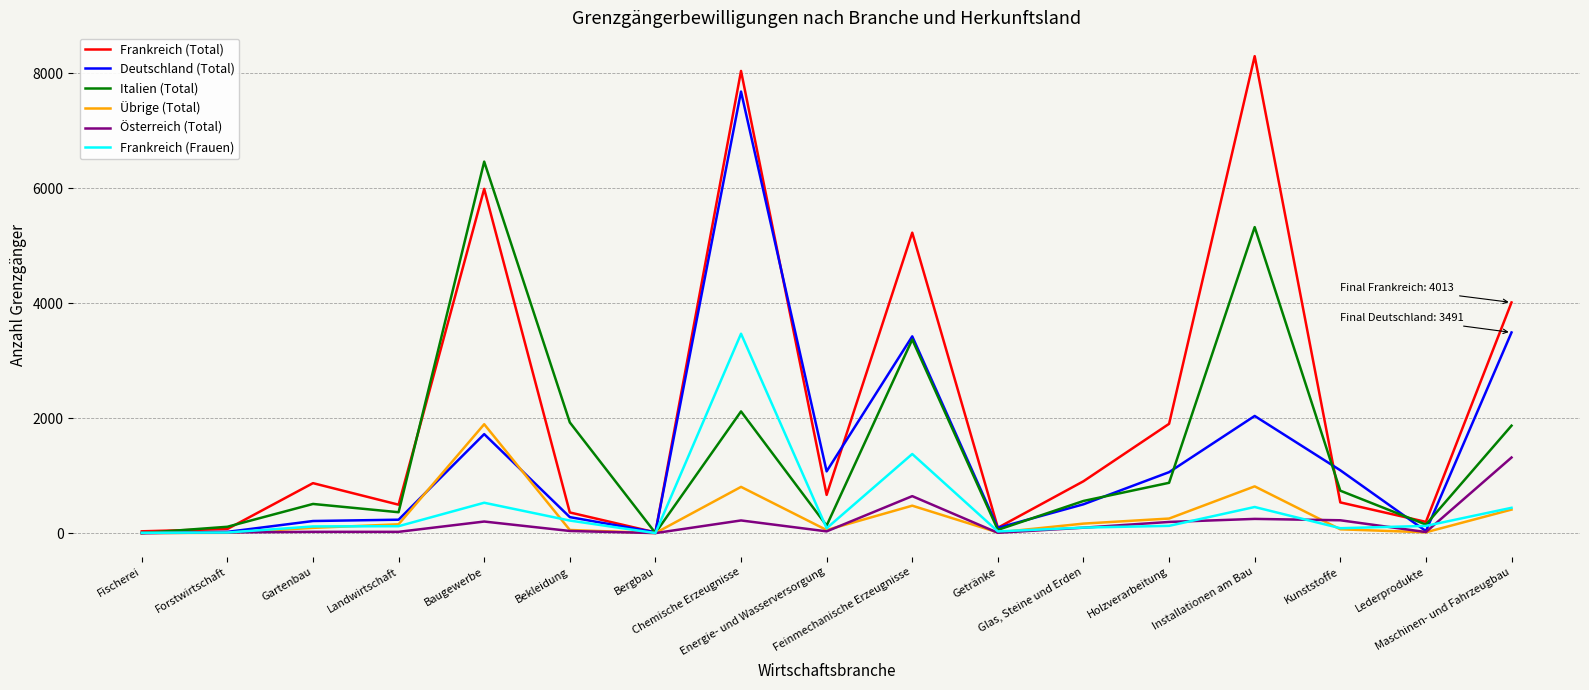

At which label is Übrige (Total) closest to 947?

Installationen am Bau